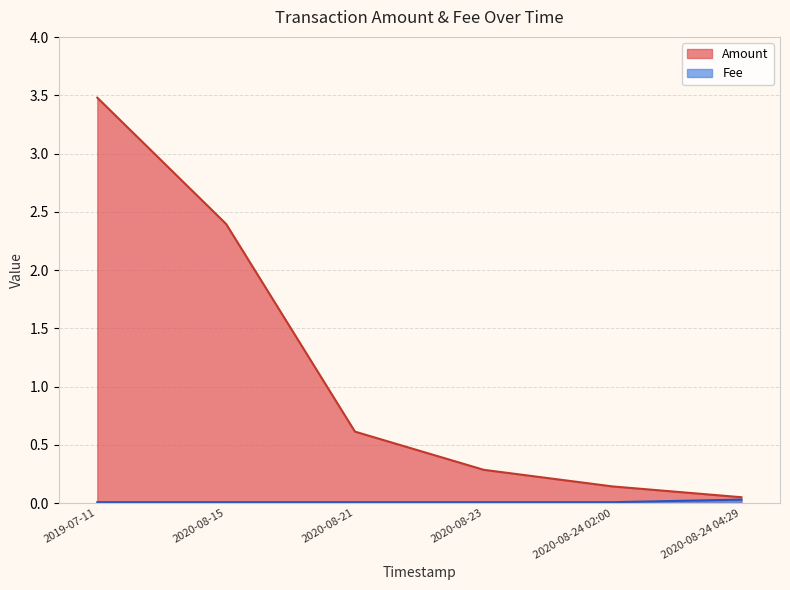

The Amount series shows 0.6 at 2020-08-21. True or false?

True